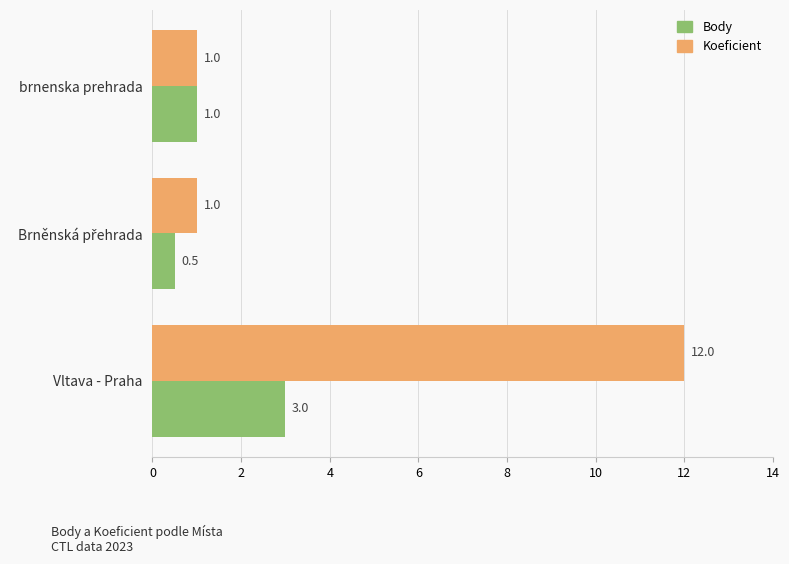

How many Body values are between 0 and 3?

3